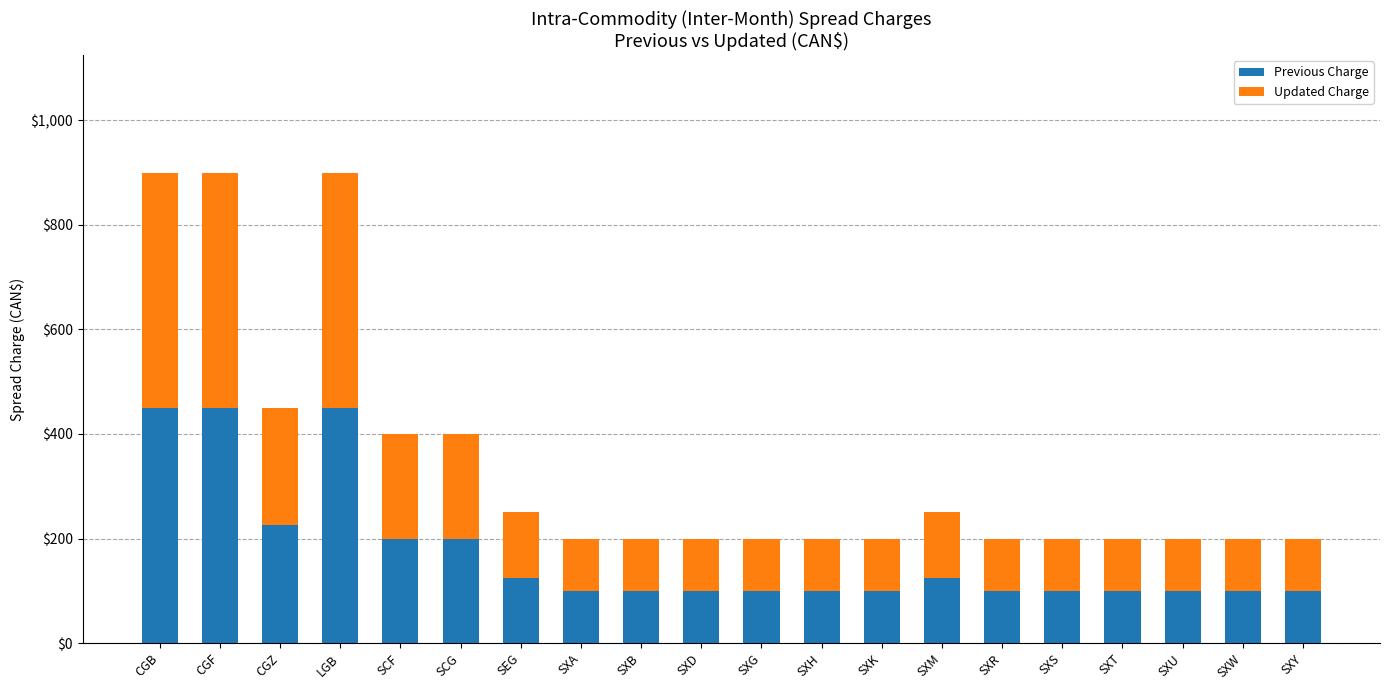

At which label is Previous Charge closest to 275?

CGZ